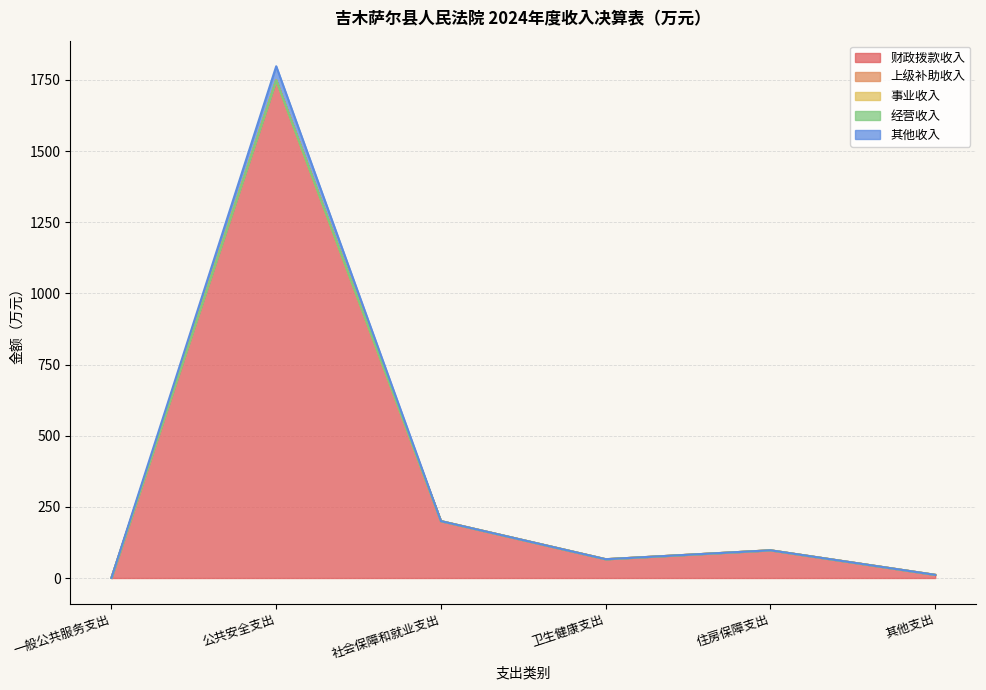

What is the label of the 5th point from the left?

住房保障支出